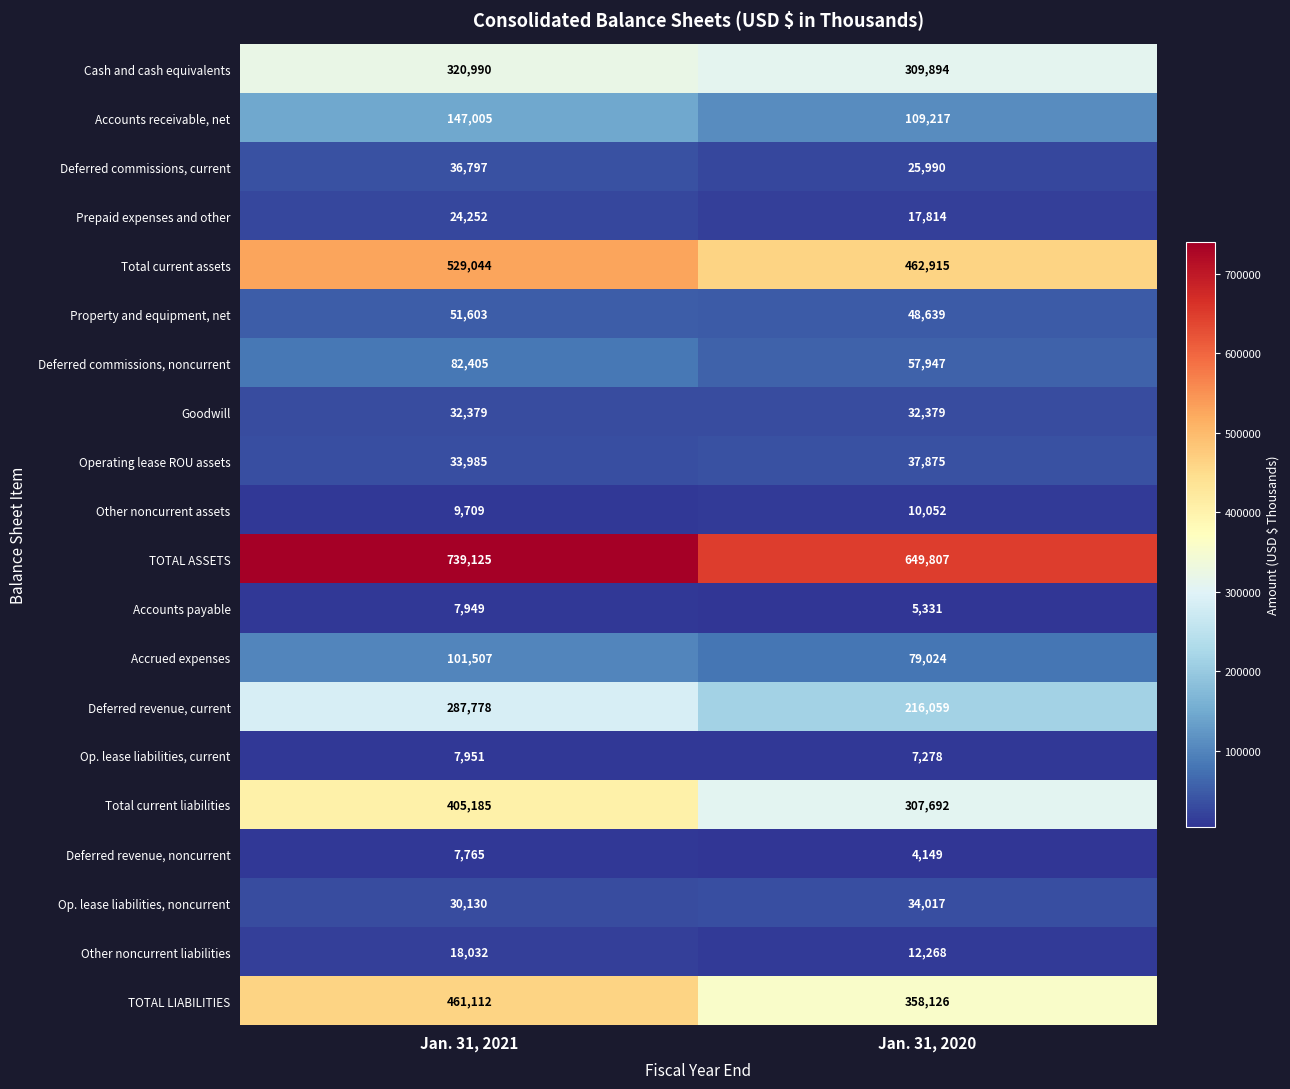

The Deferred commissions, current series shows 9263 at Jan. 31, 2020. True or false?

False